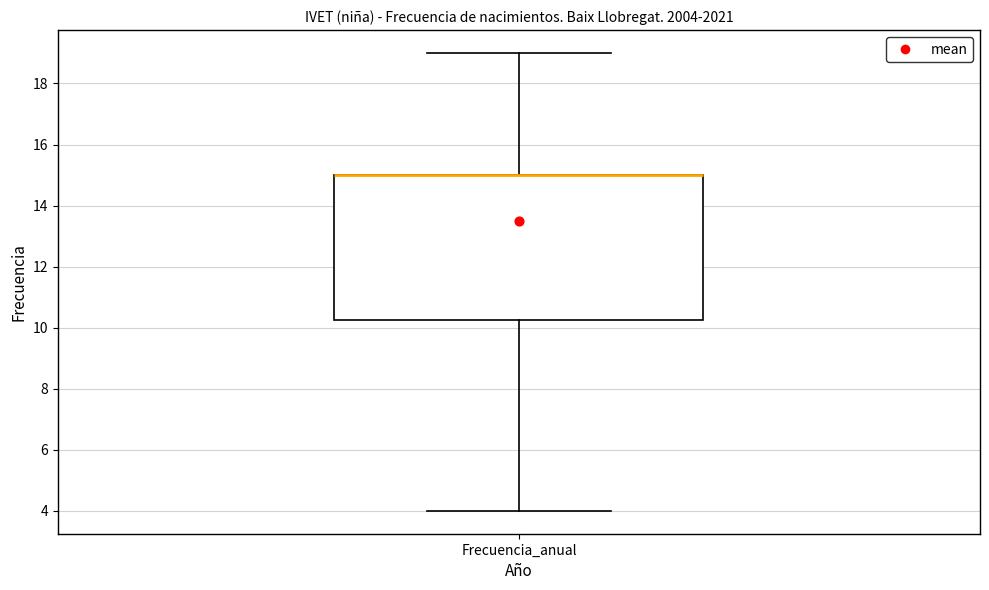

Where does the upper whisker of the box for Frecuencia_anual end on the y-axis? The values are not printed on the chart, so give them approximately, as read against the axis.

19.0